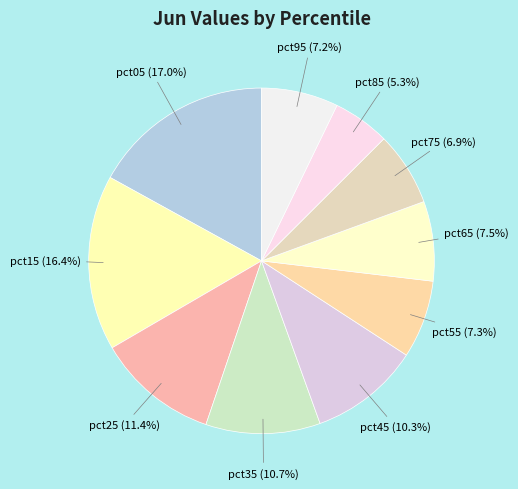

To the nearest percent, what is the average slice percentage?

10%